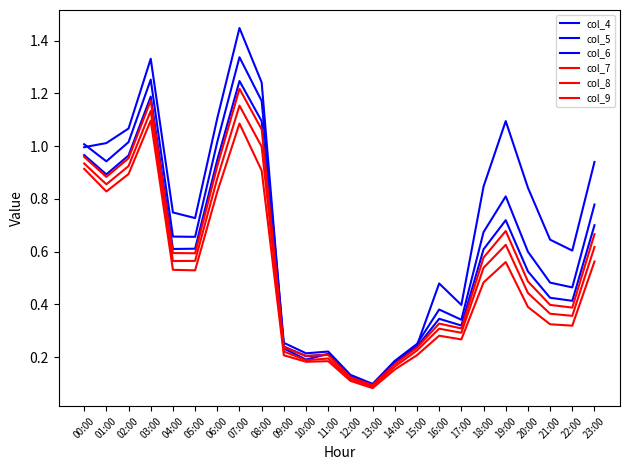

Does the chart display data point markers on the line(s)?

No